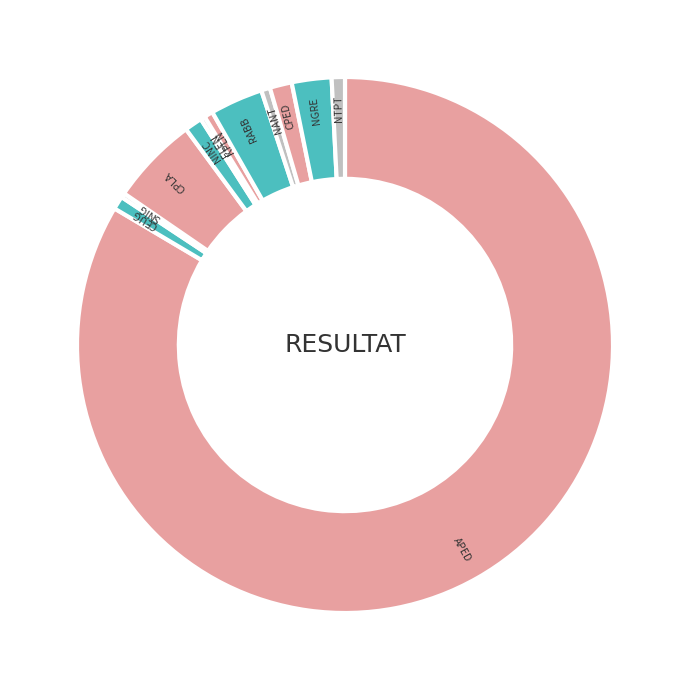

Rank the categories by value from highest to lowest.

APED, CPLA, RABB, NGRE, CPED, NINC, CEUG, NTPT, KPLN, NANT, SNIG, FLEN